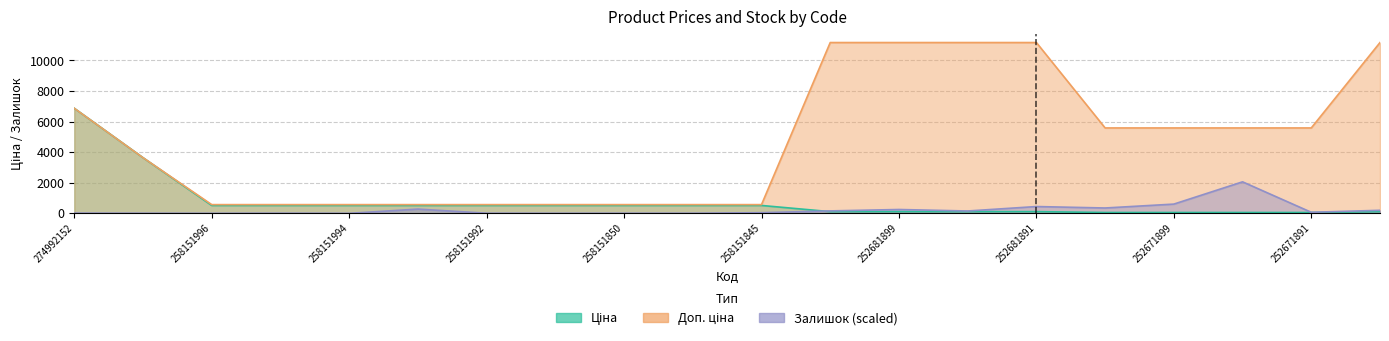

At which label does Ціна first exceed 515?

274992152